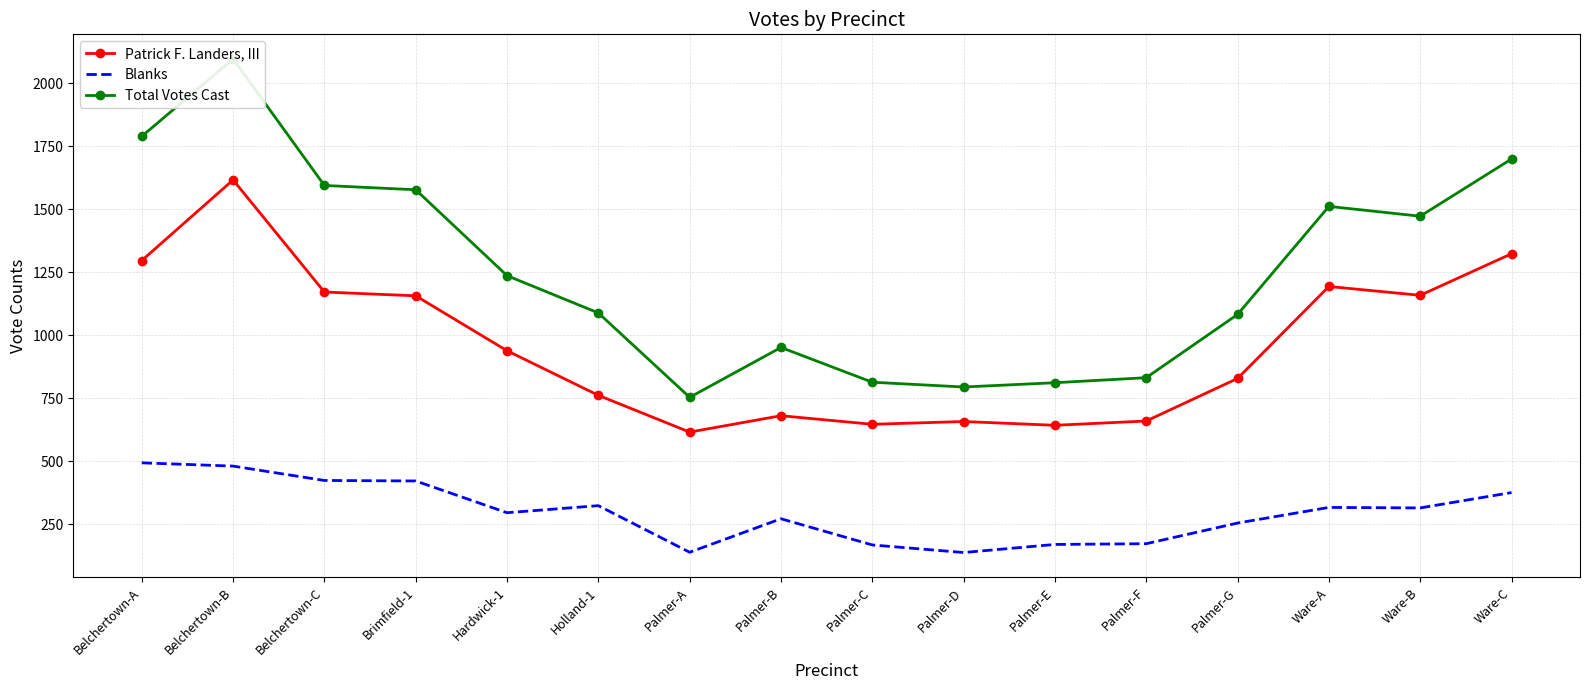

How many lines are shown in the chart?

3